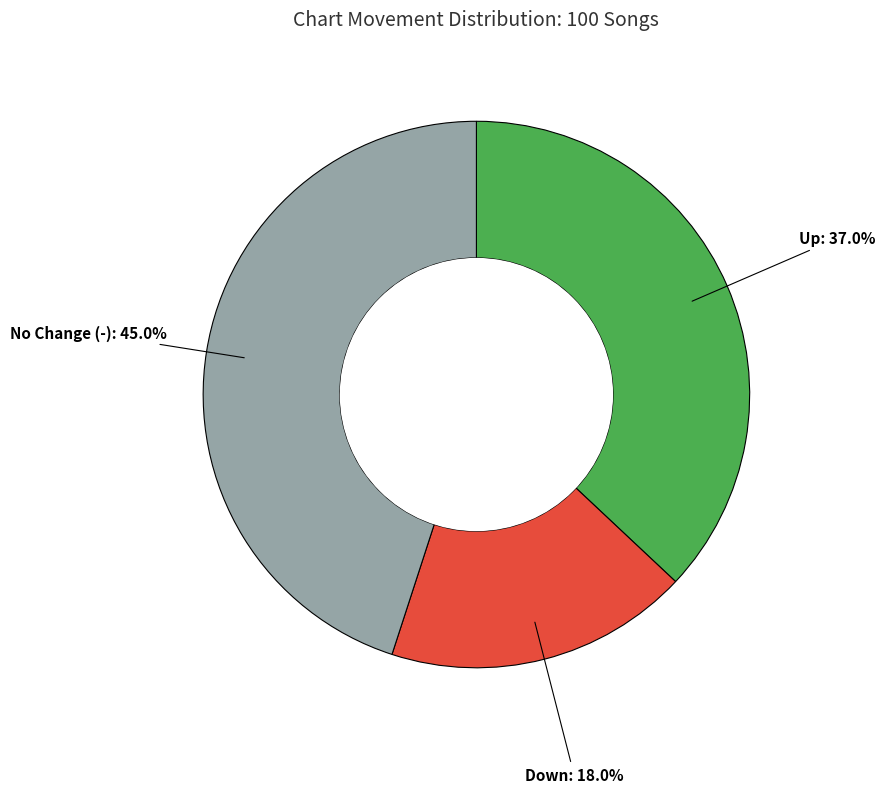

Rank the categories by value from highest to lowest.

No Change (-), Up, Down